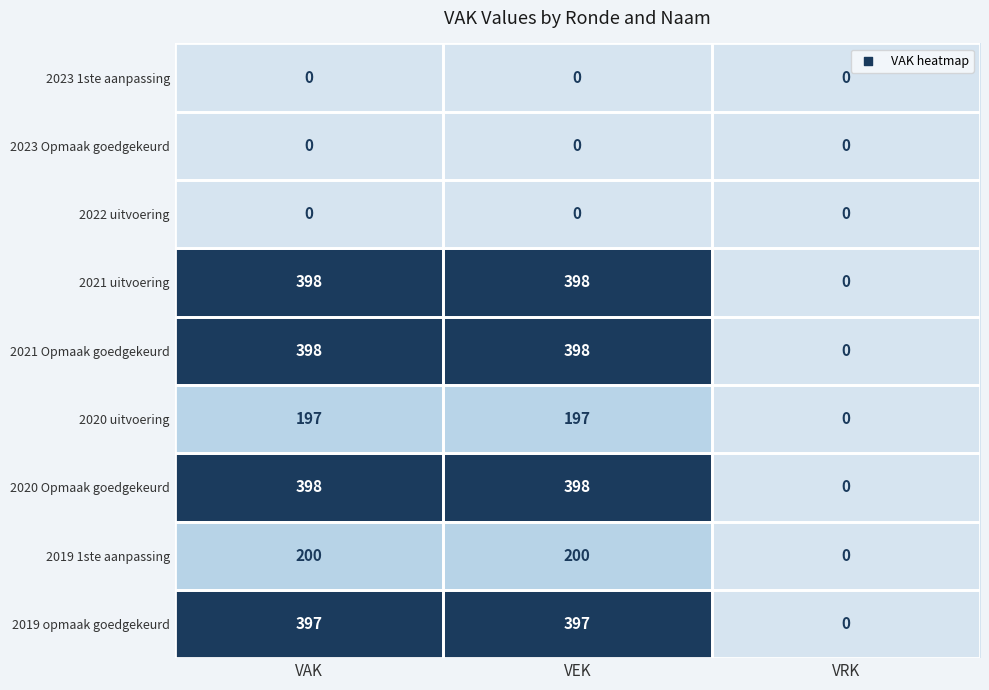

What is the spread (max minus min) of values at VEK?

398